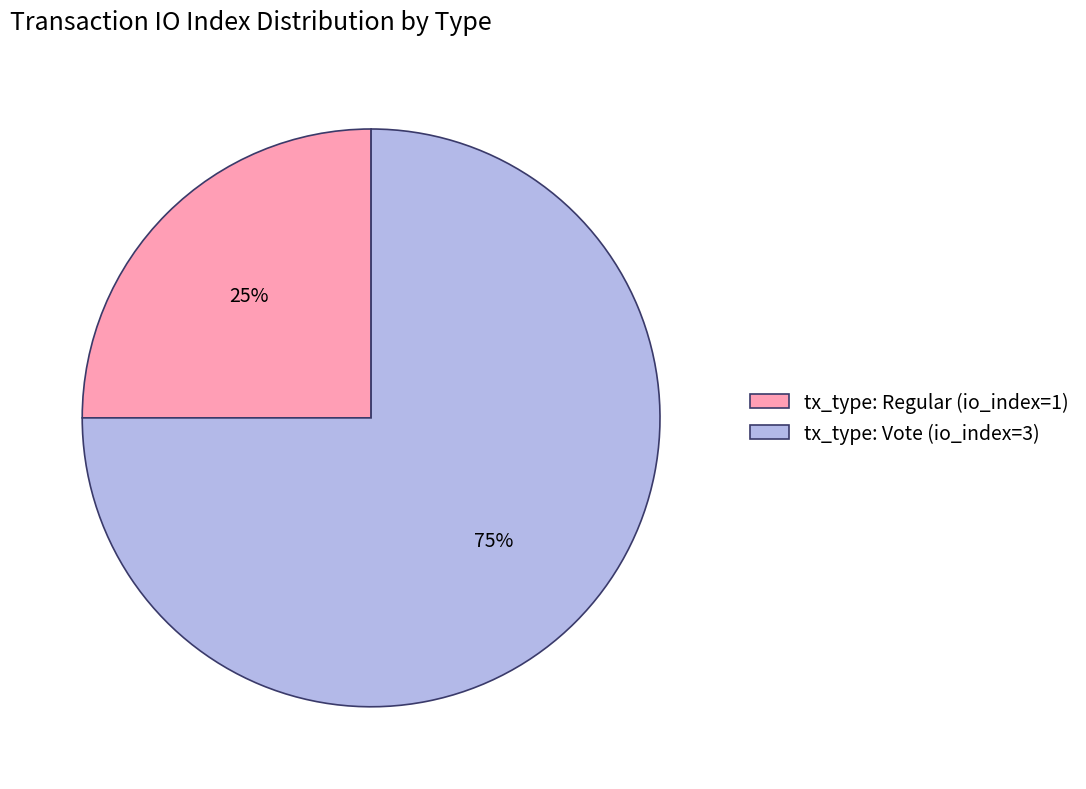

To the nearest percent, what is the combined percentage of tx_type: Vote (io_index=3) and tx_type: Regular (io_index=1)?

100%